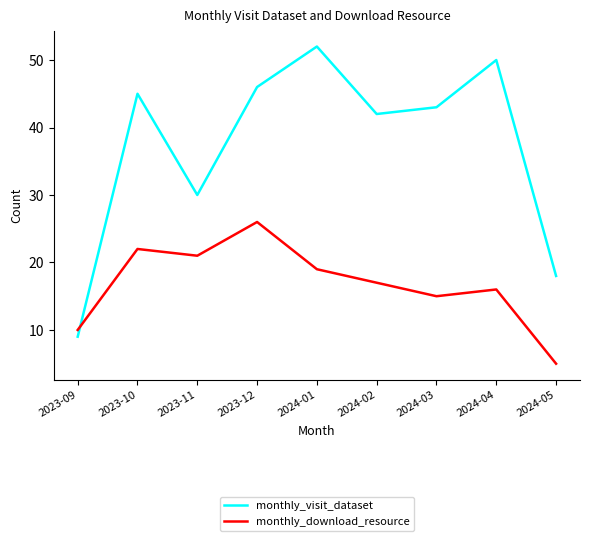

Reading left to right, what are all the values shown in this chart?

monthly_visit_dataset: 2023-09=9	2023-10=45	2023-11=30	2023-12=46	2024-01=52	2024-02=42	2024-03=43	2024-04=50	2024-05=18
monthly_download_resource: 2023-09=10	2023-10=22	2023-11=21	2023-12=26	2024-01=19	2024-02=17	2024-03=15	2024-04=16	2024-05=5